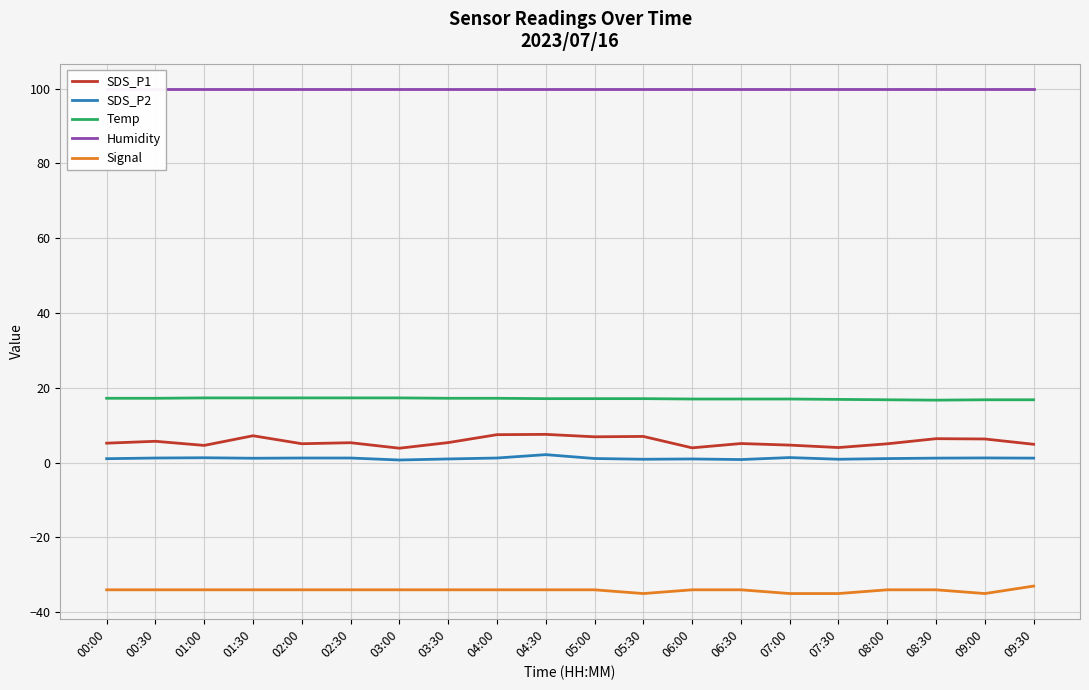

At how many categories does at least one series exceed 56?

20